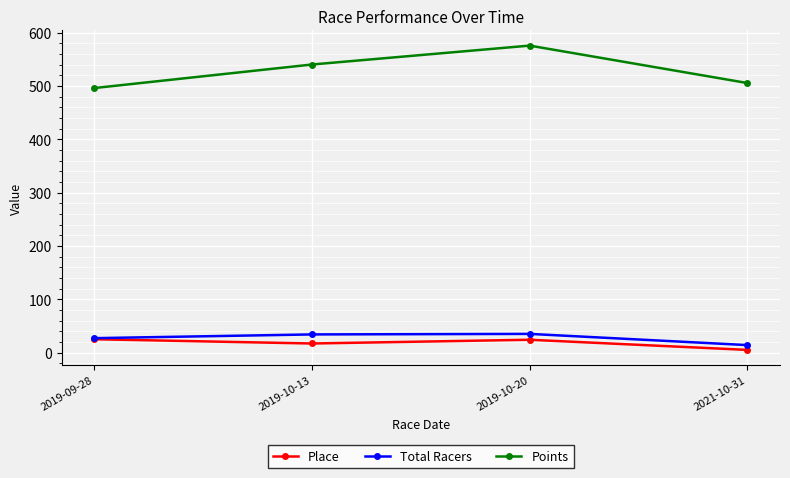

What position from the right is 2019-10-13?

3